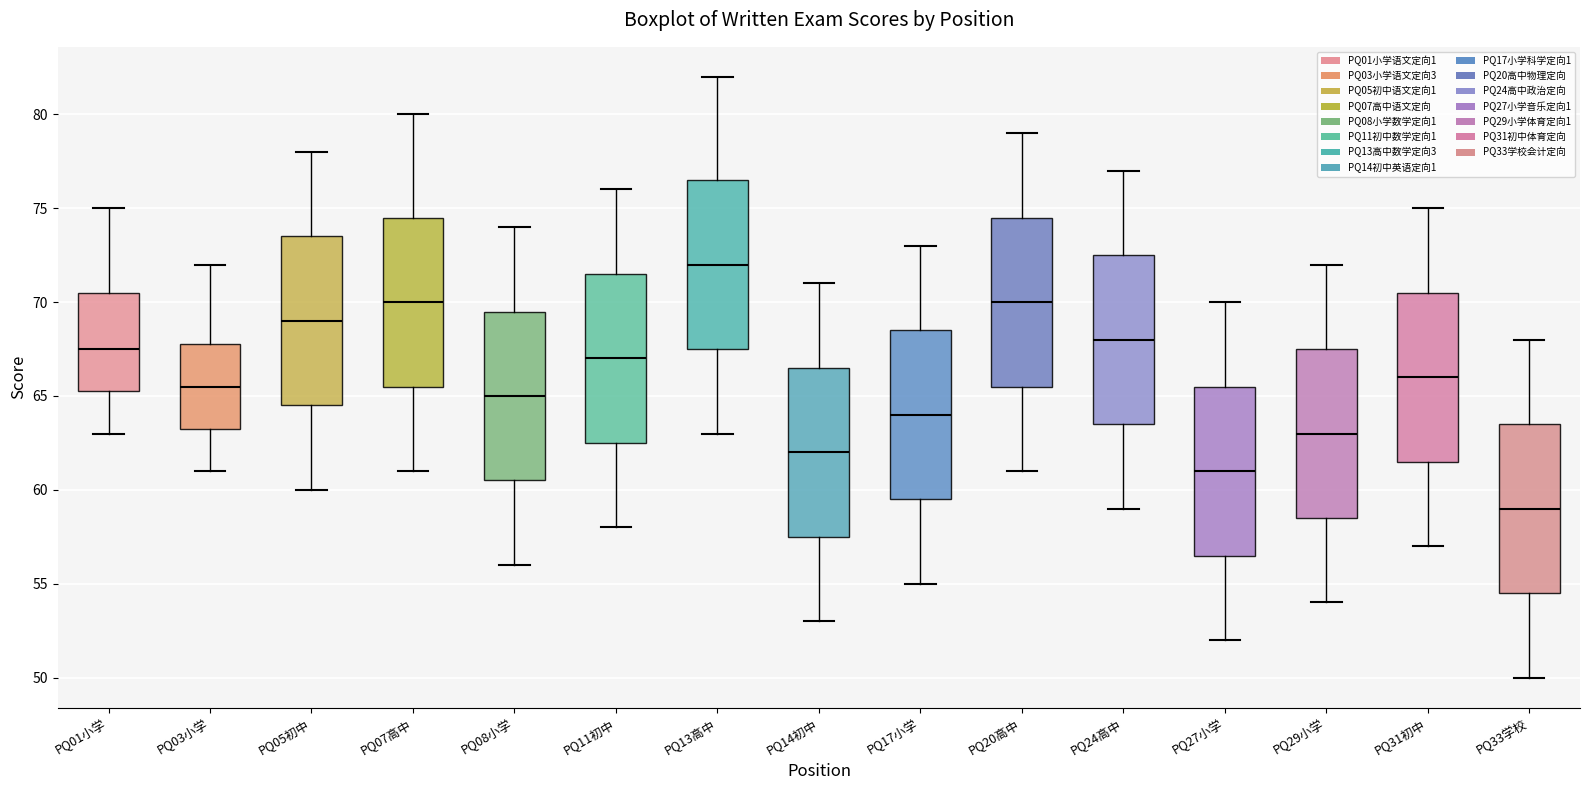

Where is the lower edge of the box for PQ05初中 on the y-axis? The values are not printed on the chart, so give them approximately, as read against the axis.

64.5